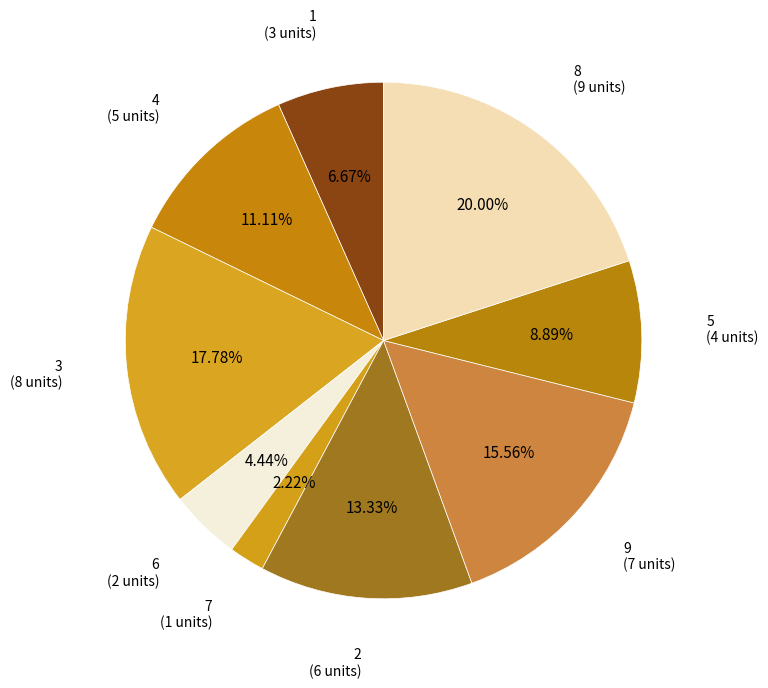

Does 9 represent more than half of the total?

No